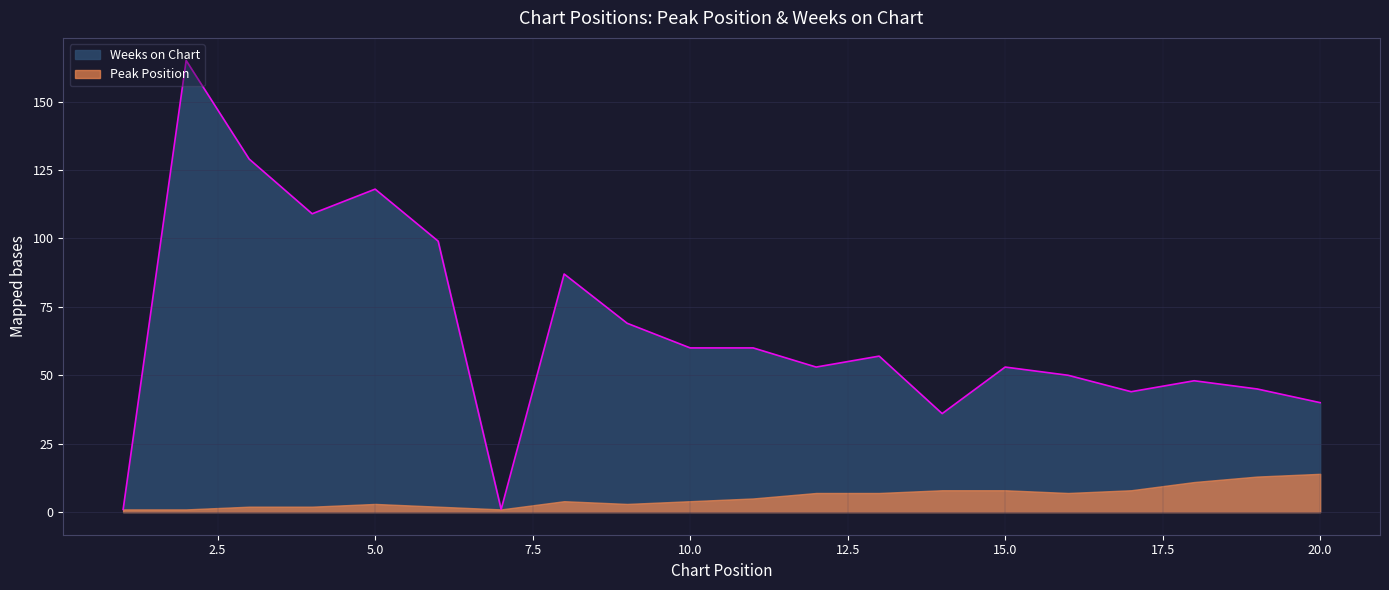

Where does the data first go above 57?

2